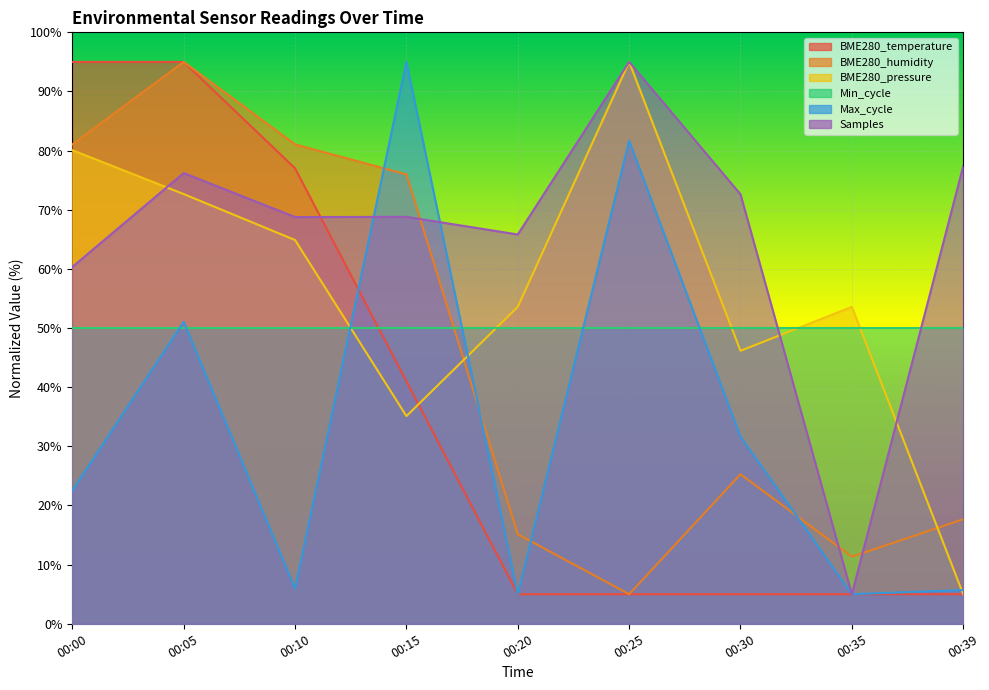

True or false: BME280_temperature has more than 0 points higher than both neighbors.

False